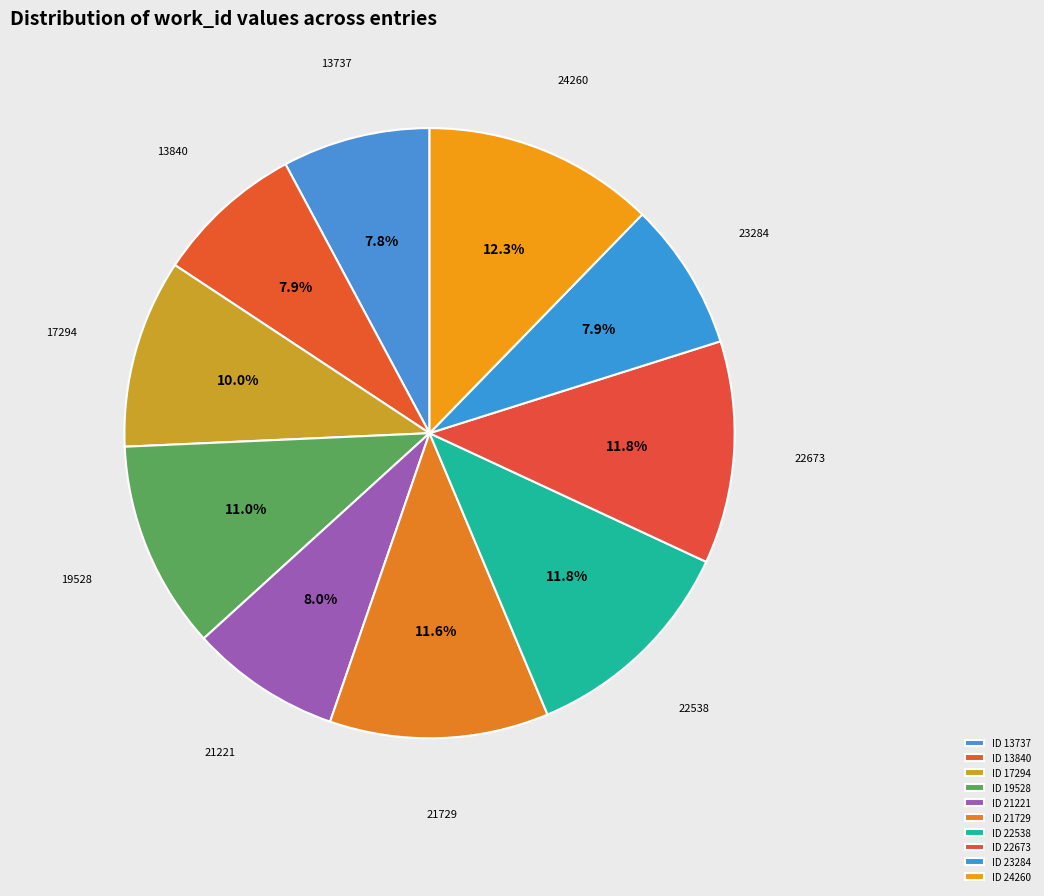

How much of the chart is everything except 13840?

92.1%